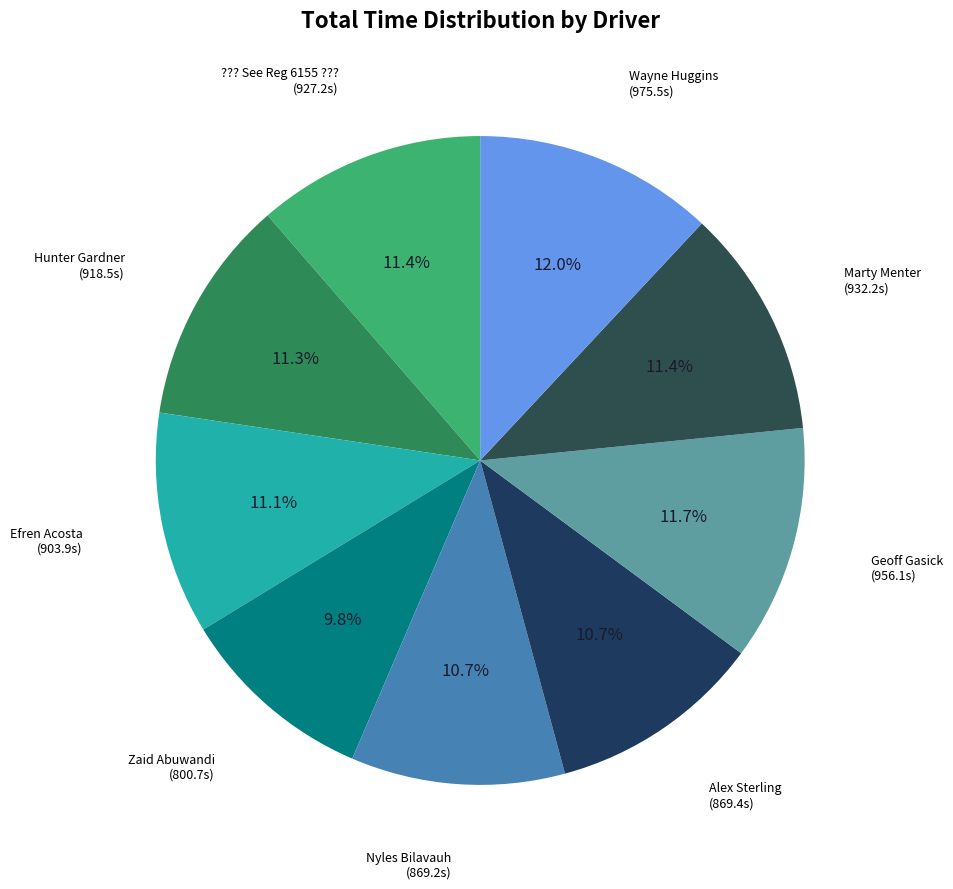

Which category has the smallest portion of the pie?

Zaid Abuwandi